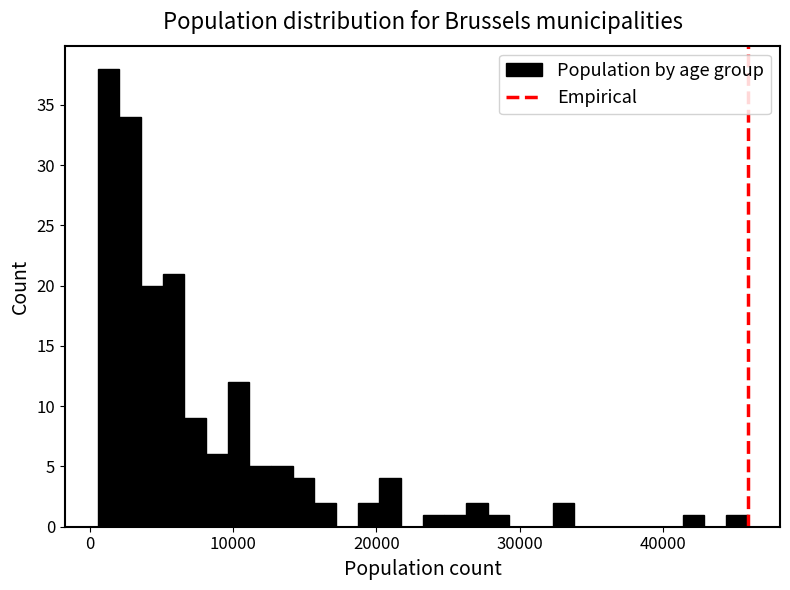

Read against the x-axis, roughly where is the centre of the tallest bar?

1000